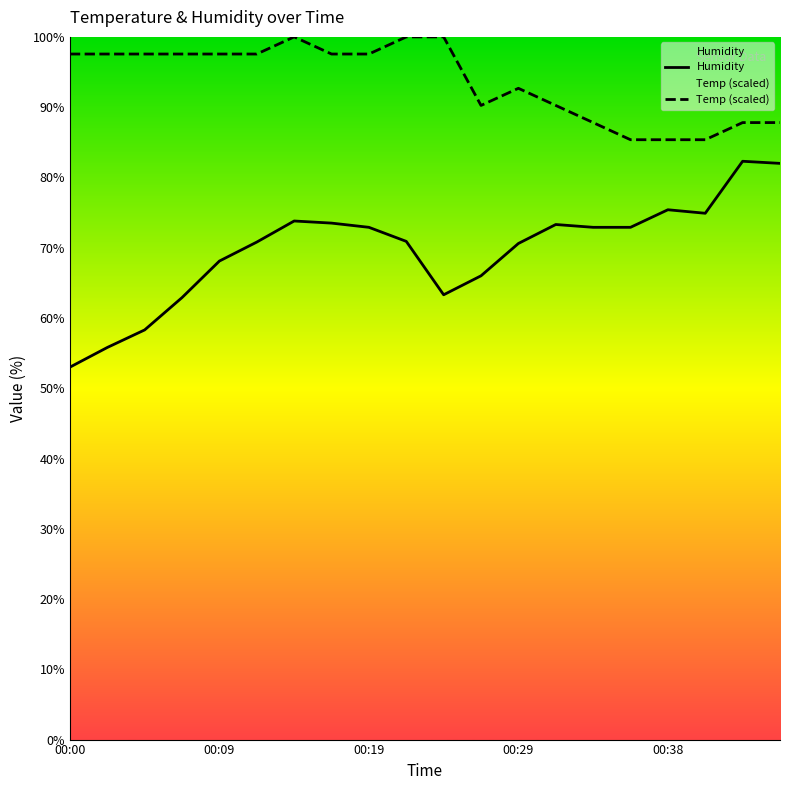

At which category does the chart reach its minimum across all series?

00:00